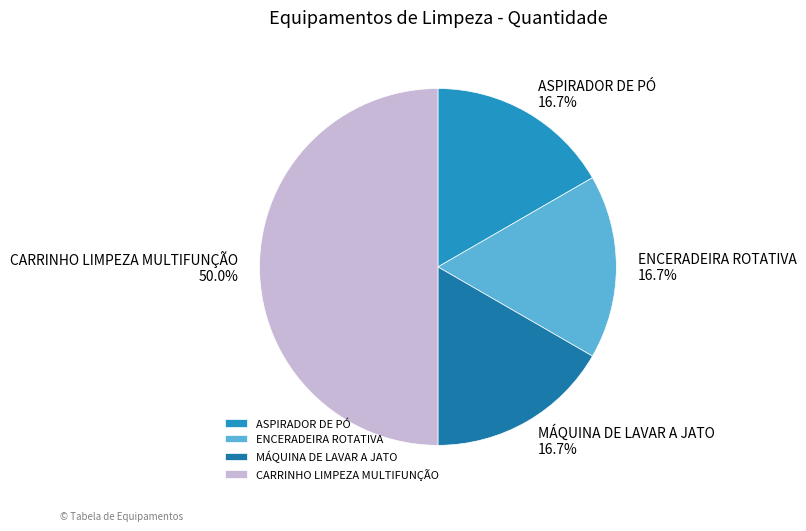

To the nearest percent, what is the average slice percentage?

25%